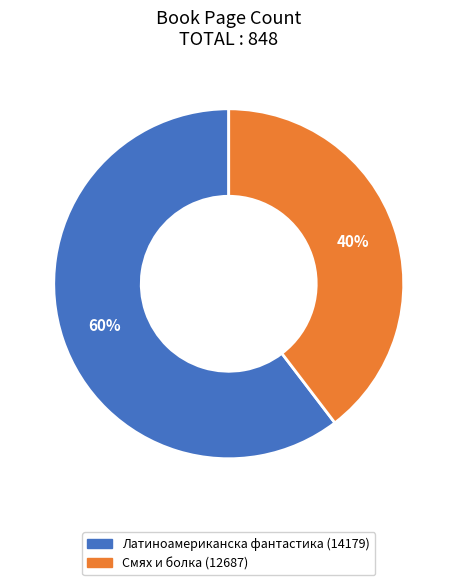

Combined, do Латиноамериканска фантастика (14179) and Смях и болка (12687) account for over 50%?

Yes